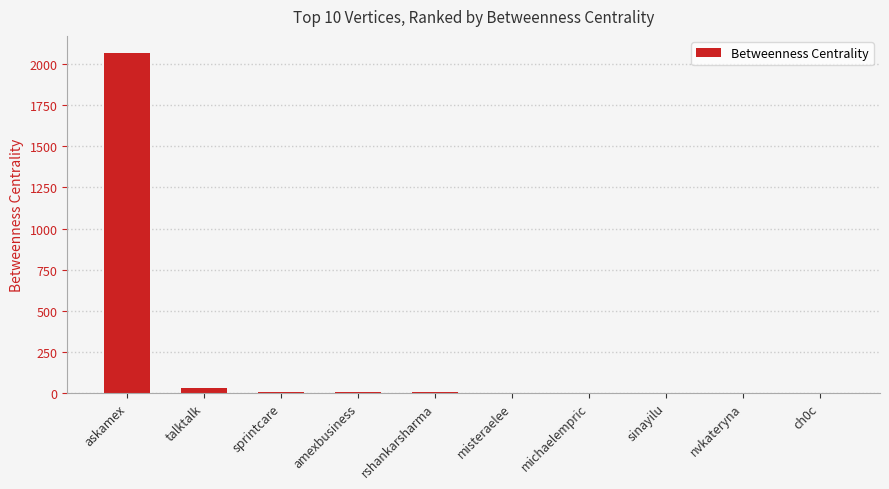

What is the sum of all values?

2114